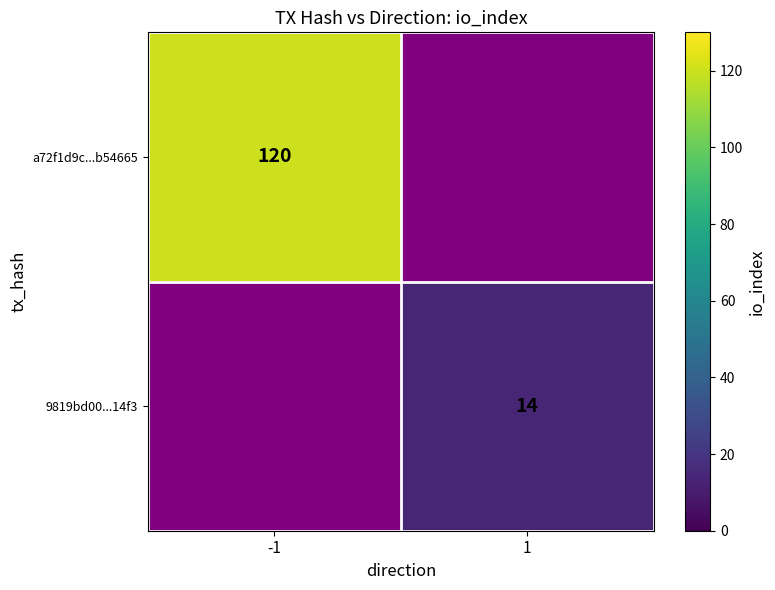

What is the maximum value shown in the chart?

120.0